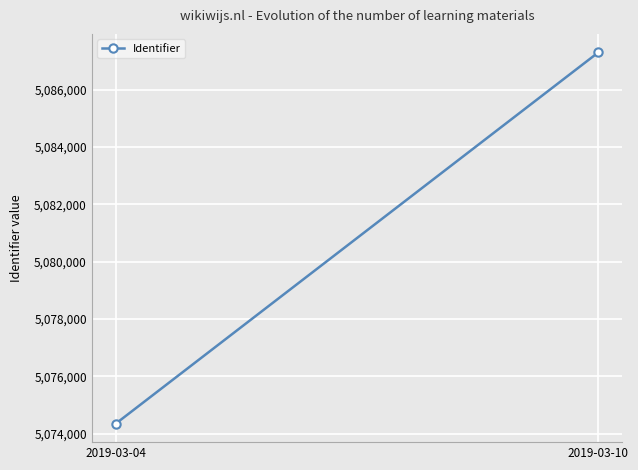

Is it true that the value at 2019-03-04 is 5074352?

True